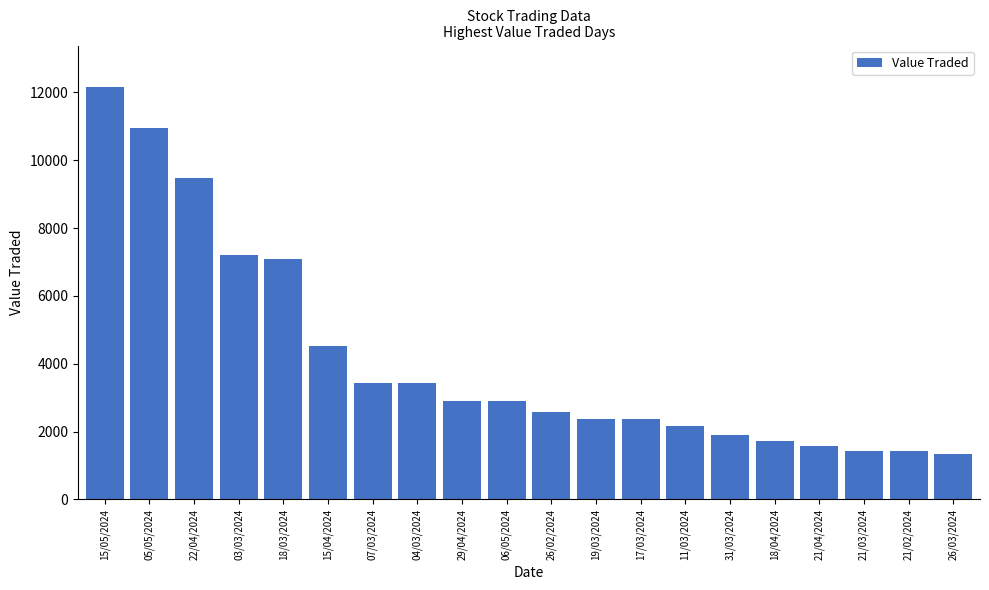

What is the change in value from 03/03/2024 to 06/05/2024?

-4312